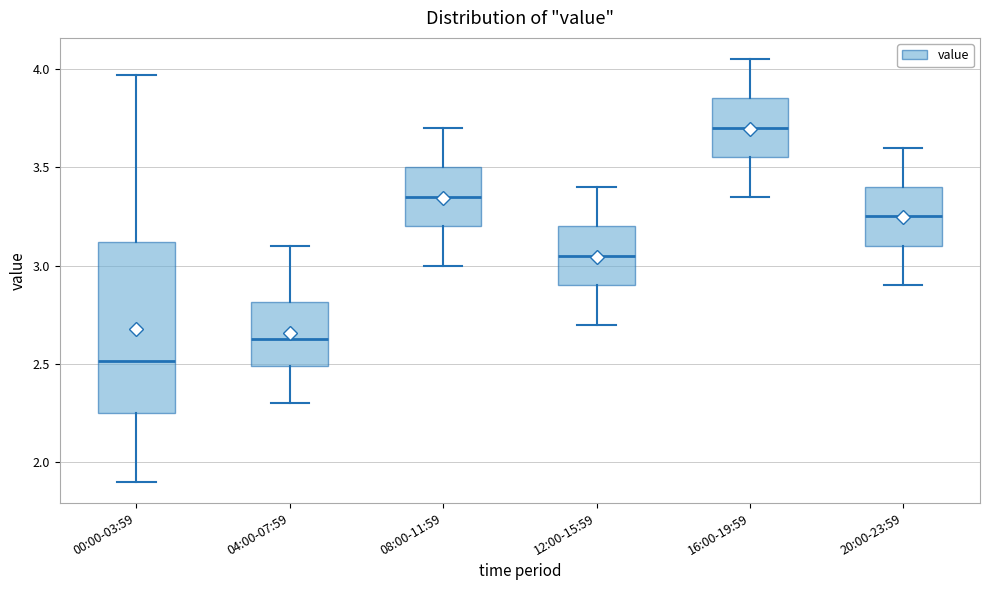

Reading left to right, transcribe this box plot: for each box, give where its median line is, the range the box spans, and where its two whiskers end, as read against the y-axis. The values are not printed on the chart, so give them approximately, as read against the axis.

00:00-03:59: median 2.50, box 2.25 to 3.10, whiskers 1.90 to 3.95
04:00-07:59: median 2.65, box 2.50 to 2.80, whiskers 2.30 to 3.10
08:00-11:59: median 3.35, box 3.20 to 3.50, whiskers 3.00 to 3.70
12:00-15:59: median 3.05, box 2.90 to 3.20, whiskers 2.70 to 3.40
16:00-19:59: median 3.70, box 3.55 to 3.85, whiskers 3.35 to 4.05
20:00-23:59: median 3.25, box 3.10 to 3.40, whiskers 2.90 to 3.60